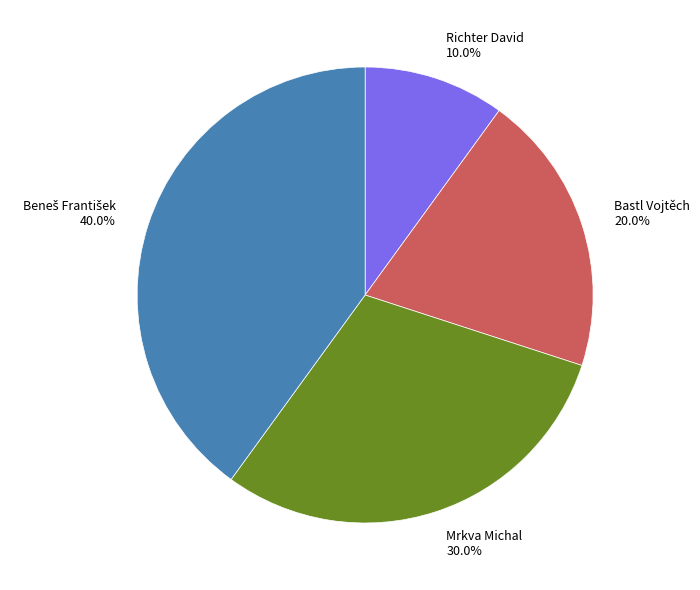

Which has a higher value, Richter David 10.0% or Bastl Vojtěch 20.0%?

Bastl Vojtěch 20.0%